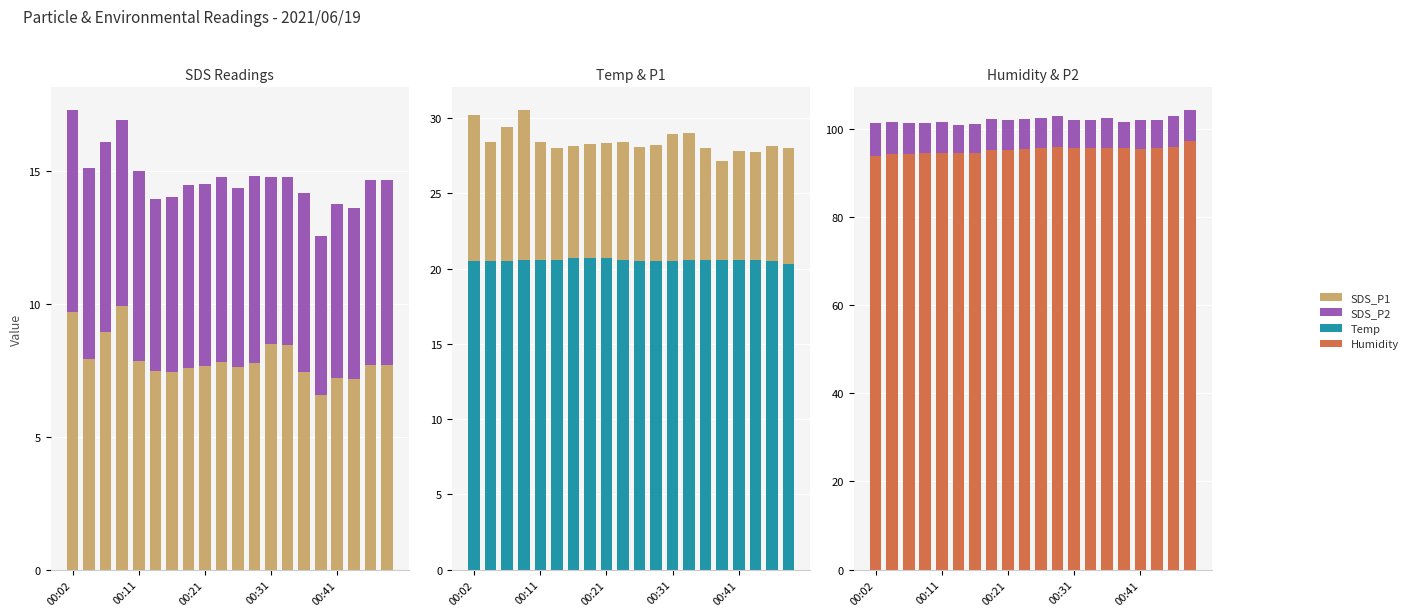

What is the lowest value of the SDS_P2 series?

6.0